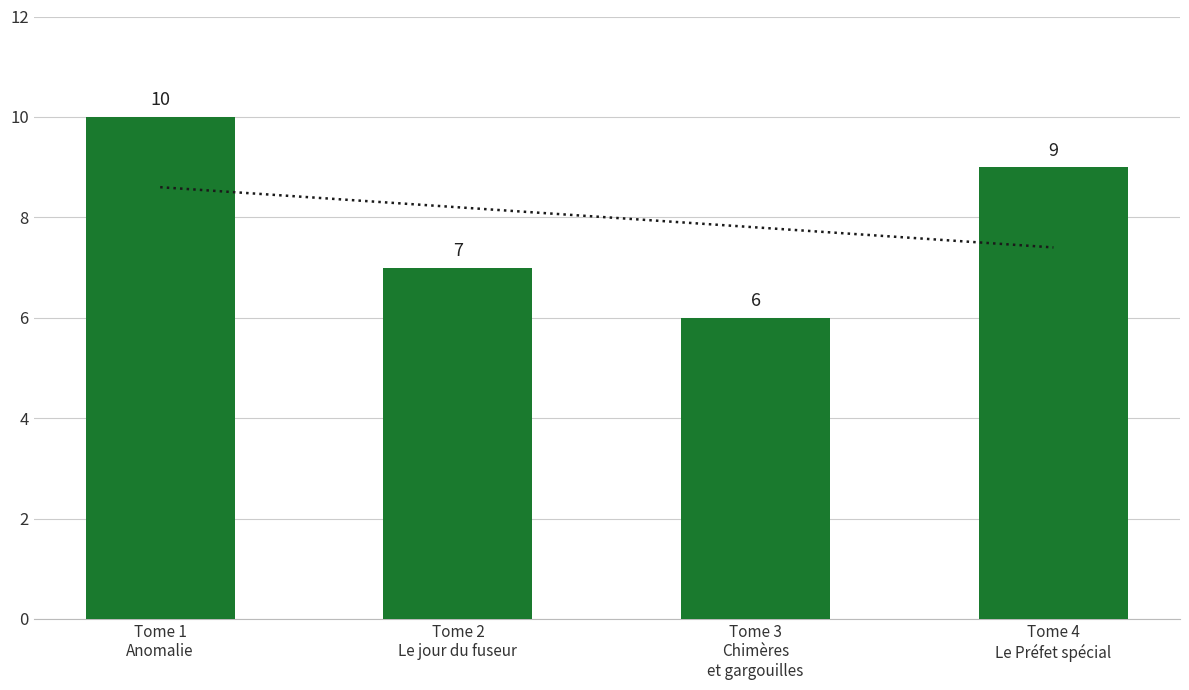

What is the label of the 3rd bar from the right?

Tome 2 Le jour du fuseur